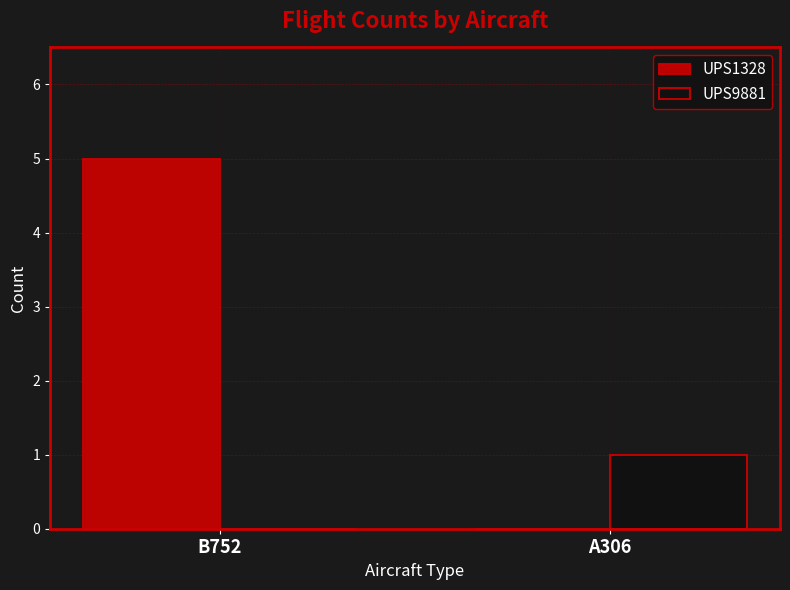

What is the highest value of the UPS1328 series?

5